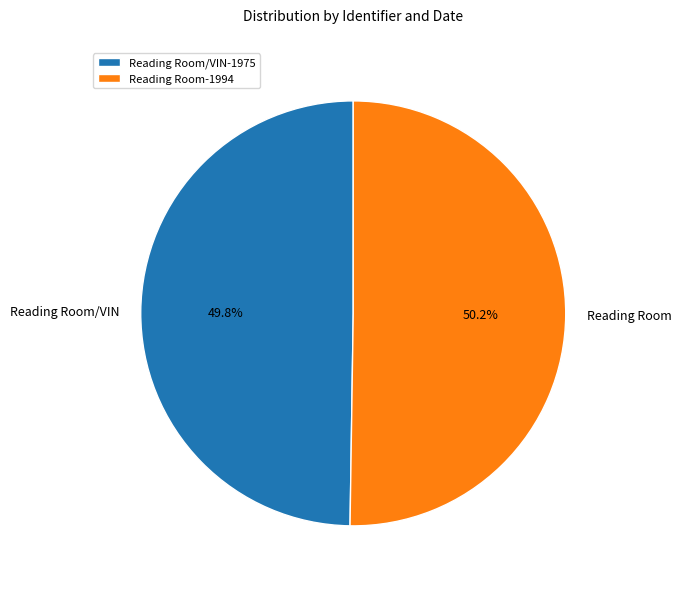

Does any single category account for the majority?

Yes